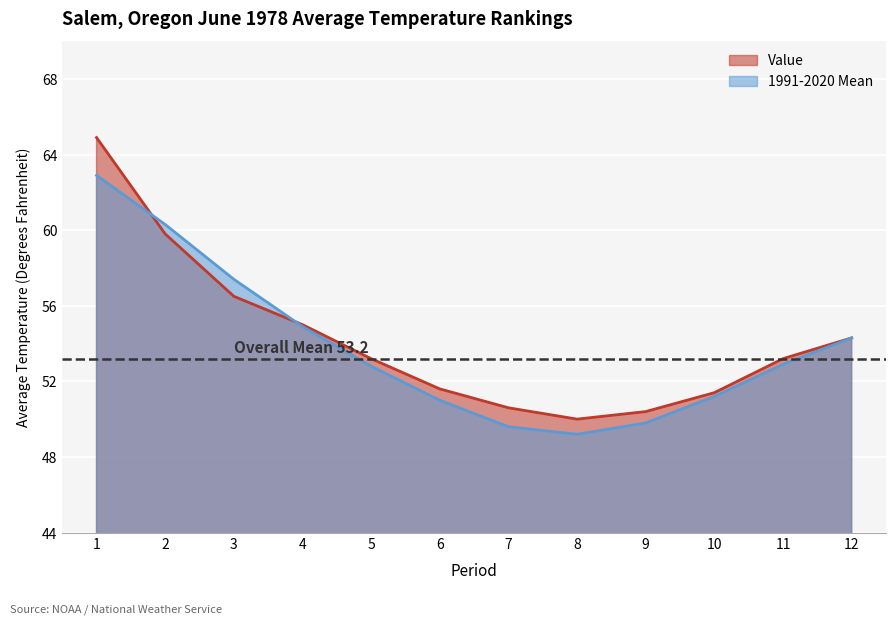

Is it true that Value equals 78.2 at 9?

False